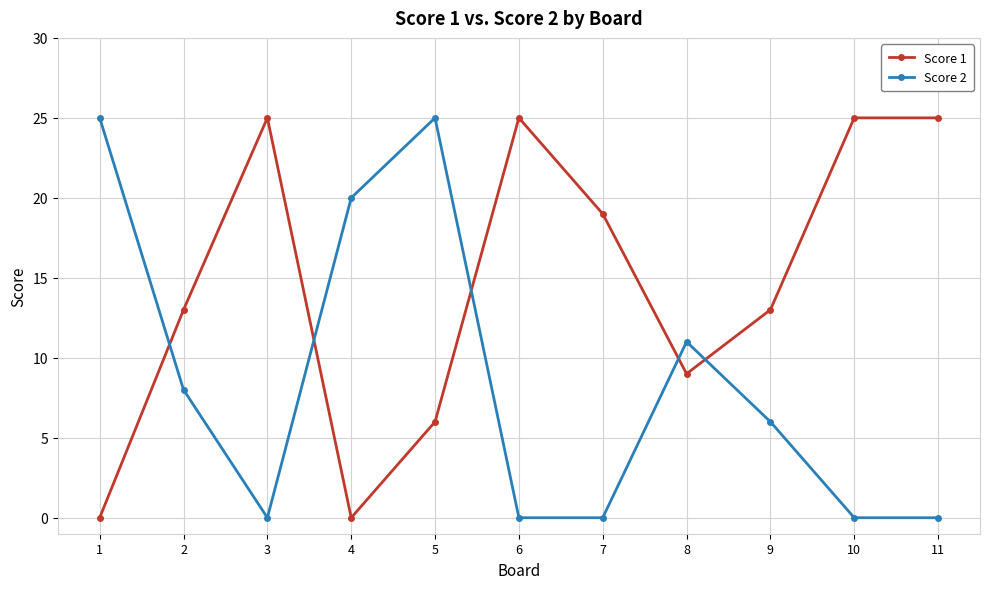

What are all the series names shown in the legend?

Score 1, Score 2